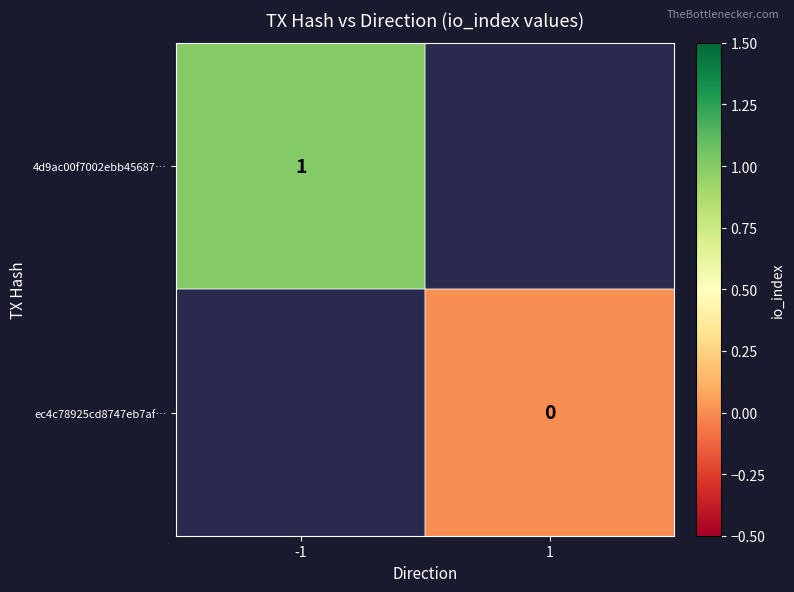

Is it true that 4d9ac00f7002ebb45687… equals 1 at -1?

True